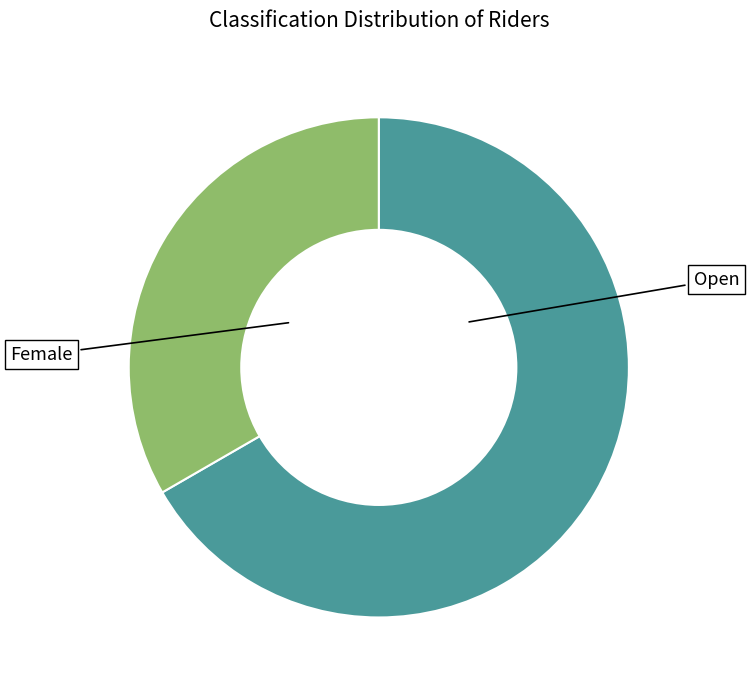

Is there a majority slice in this chart?

Yes